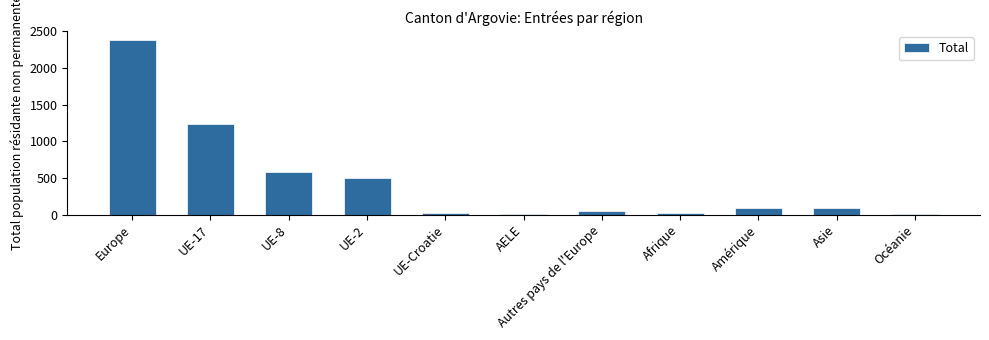

How many data points does each series have?

11